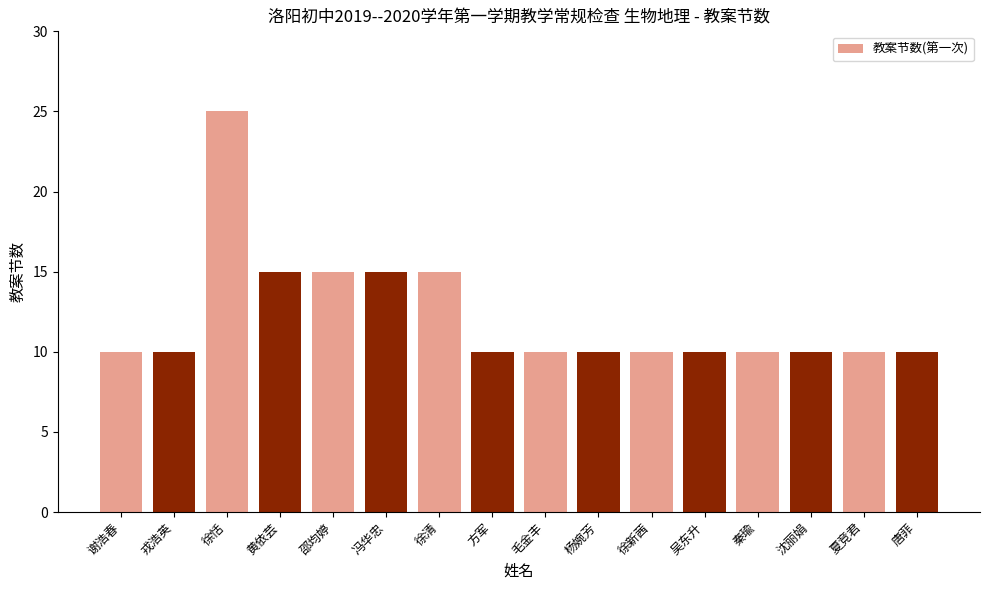

The chart shows a value of 10 at 唐菲. True or false?

True